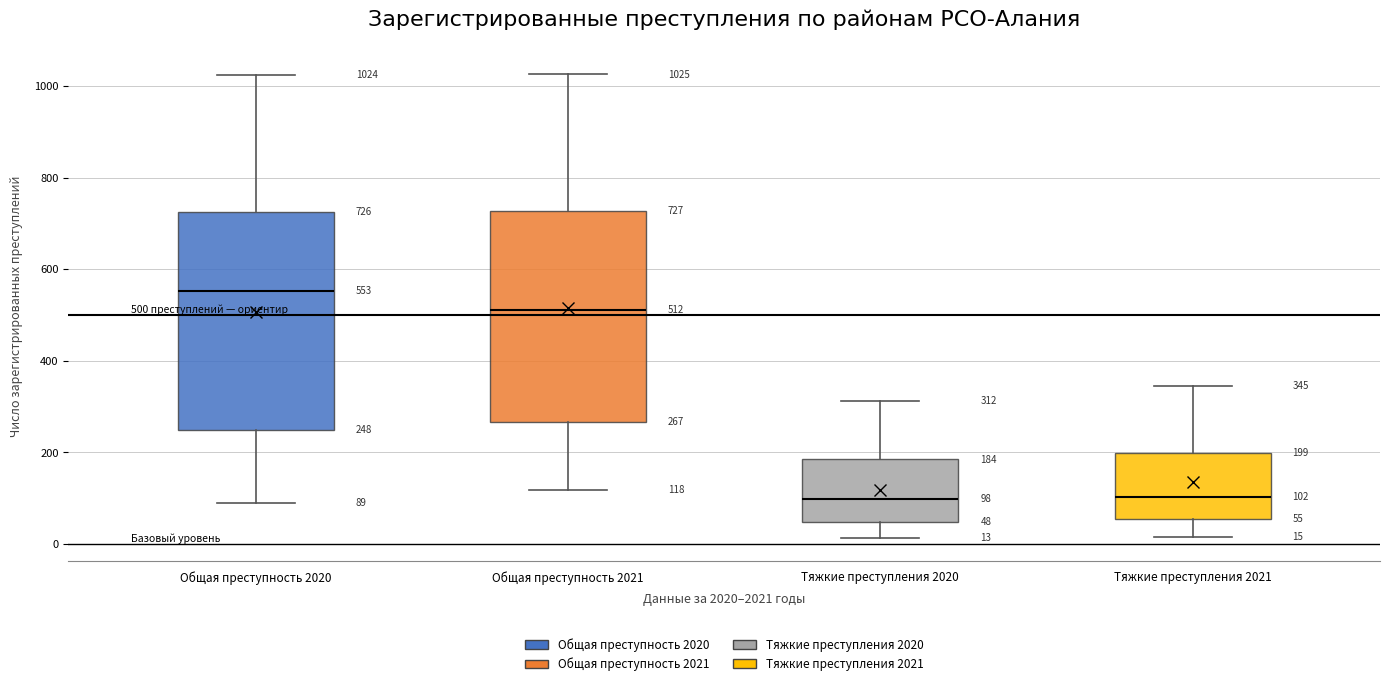

Which box has the highest median line?

Общая преступность 2020